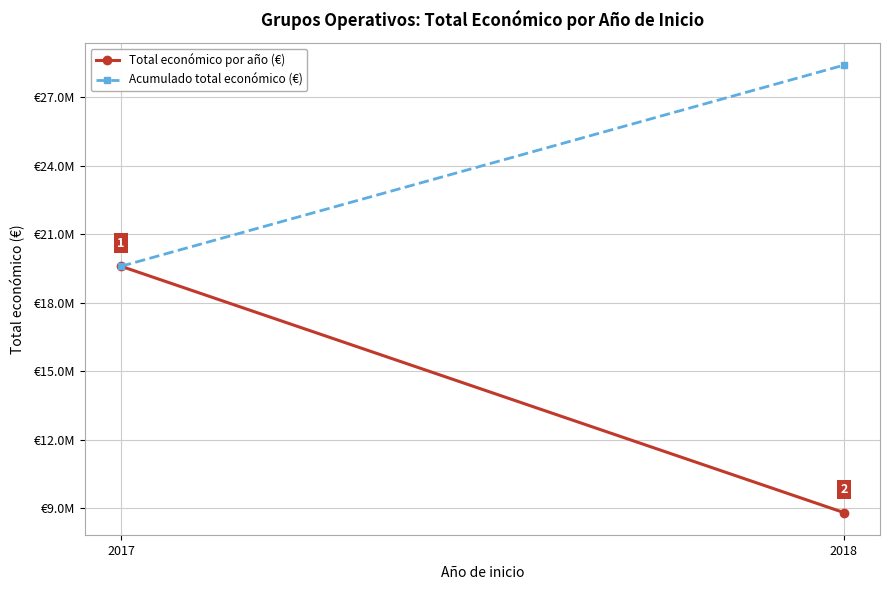

At how many categories does at least one series exceed 23692739?

1